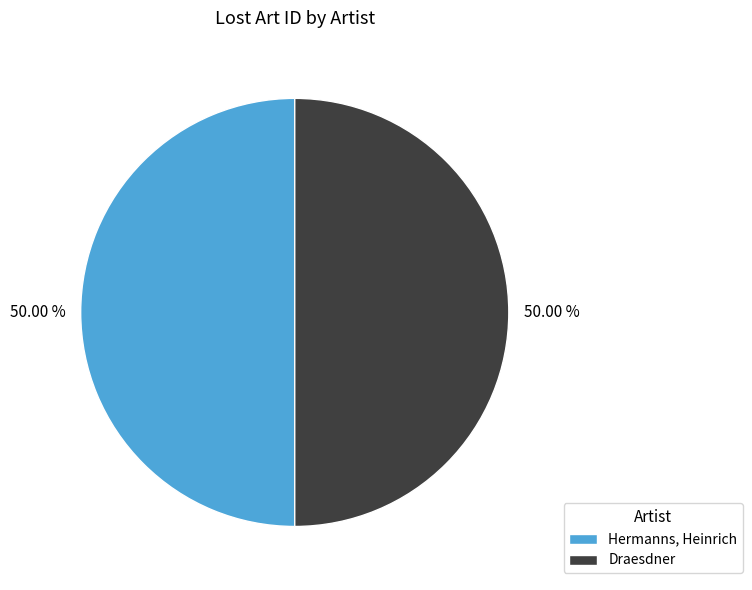

What is the ratio of the value at Draesdner to the value at Hermanns, Heinrich?

1.0